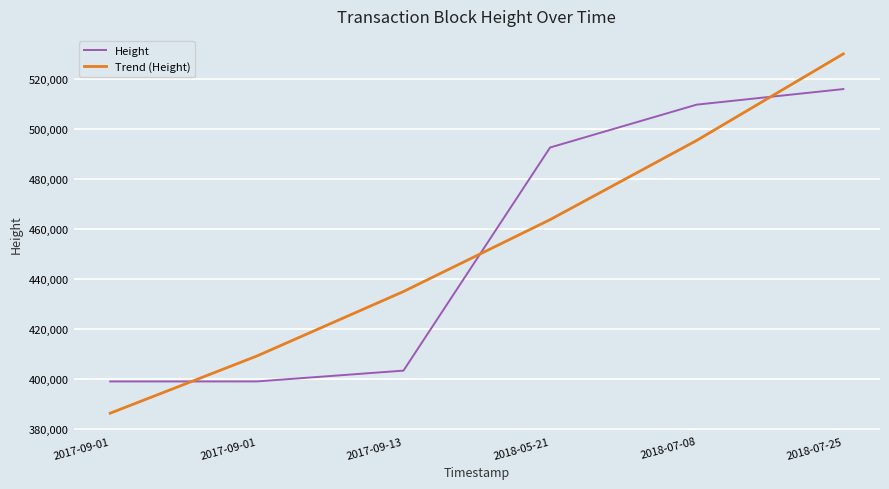

The value of Trend (Height) at 2017-09-01 is 692246.2. True or false?

False